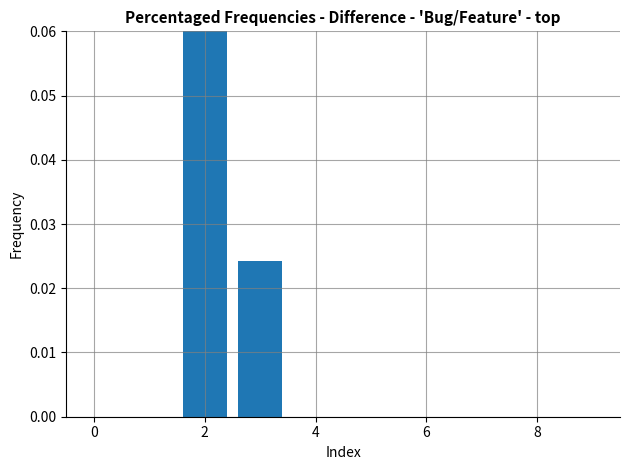

What is the difference between the values at 2 and 0?

0.9